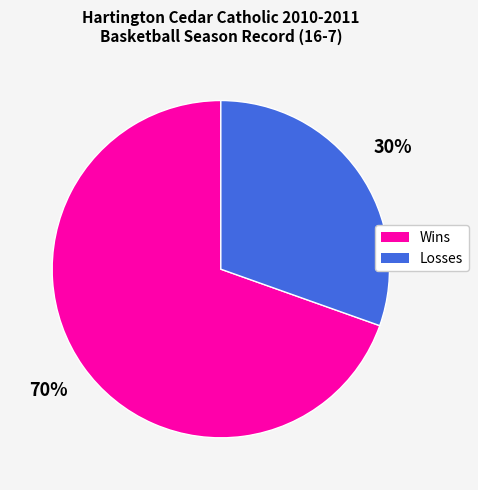

To the nearest percent, what portion does Losses represent?

30%